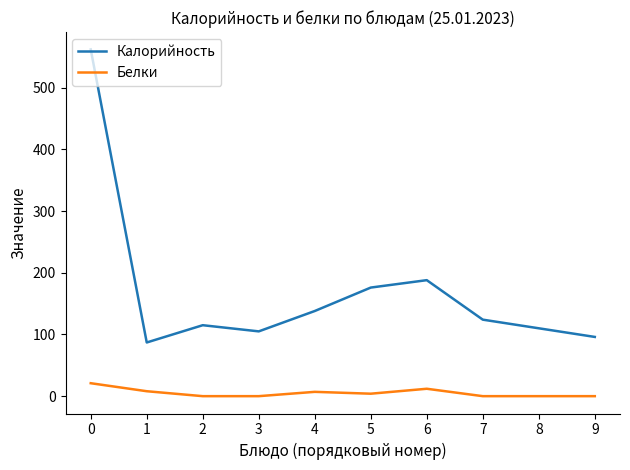

What is the approximate value of Калорийность at 5?

176